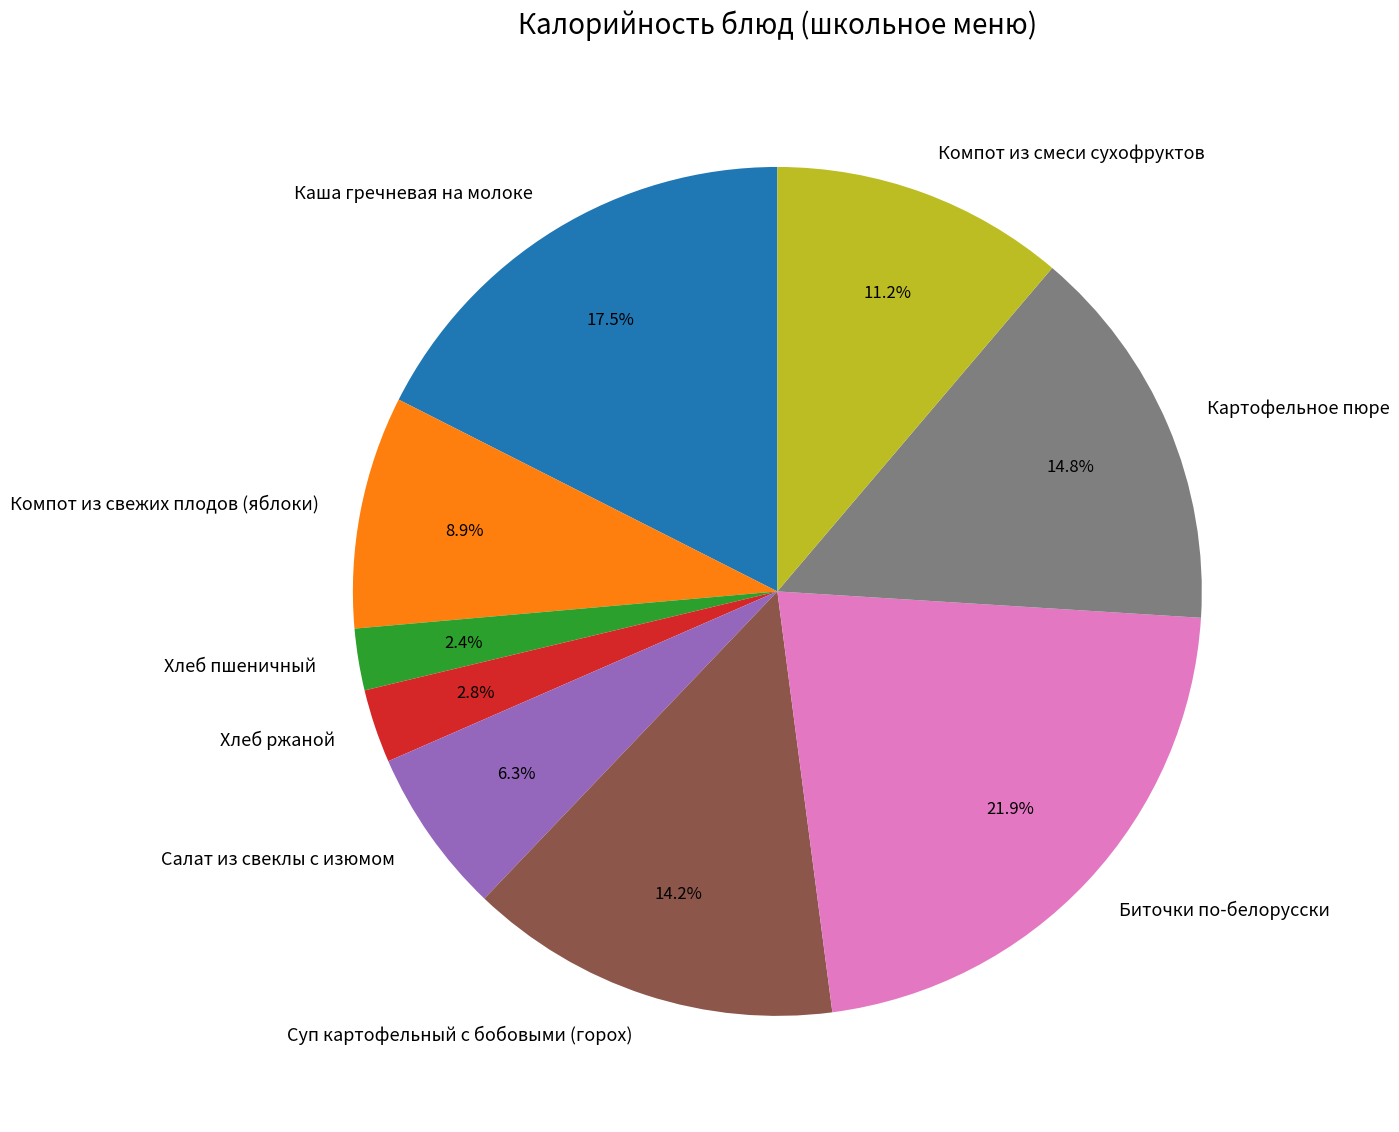

What is the total percentage of Каша гречневая на молоке and Суп картофельный с бобовыми (горох)?

31.7%